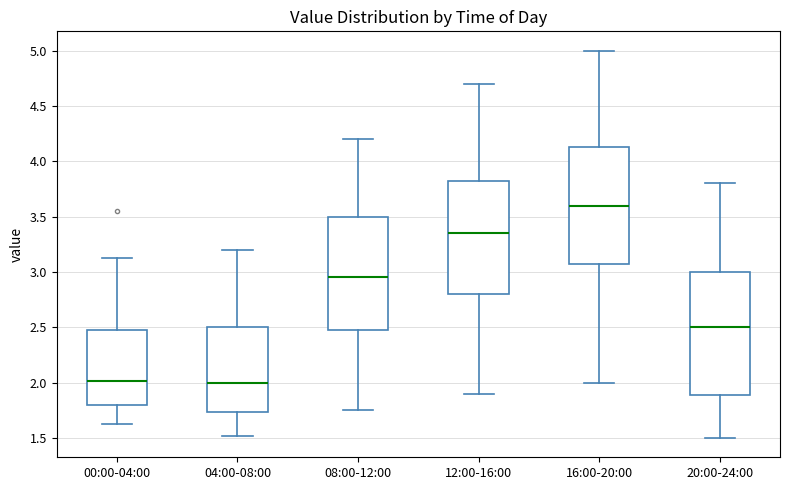

Reading left to right, read every box against the y-axis: the position of its median line, the range the box covers, and the ends of its whiskers. The values are not printed on the chart, so give them approximately, as read against the axis.

00:00-04:00: median 2.00, box 1.80 to 2.50, whiskers 1.65 to 3.15
04:00-08:00: median 2.00, box 1.75 to 2.50, whiskers 1.50 to 3.20
08:00-12:00: median 2.95, box 2.50 to 3.50, whiskers 1.75 to 4.20
12:00-16:00: median 3.35, box 2.80 to 3.85, whiskers 1.90 to 4.70
16:00-20:00: median 3.60, box 3.10 to 4.15, whiskers 2.00 to 5.00
20:00-24:00: median 2.50, box 1.90 to 3.00, whiskers 1.50 to 3.80